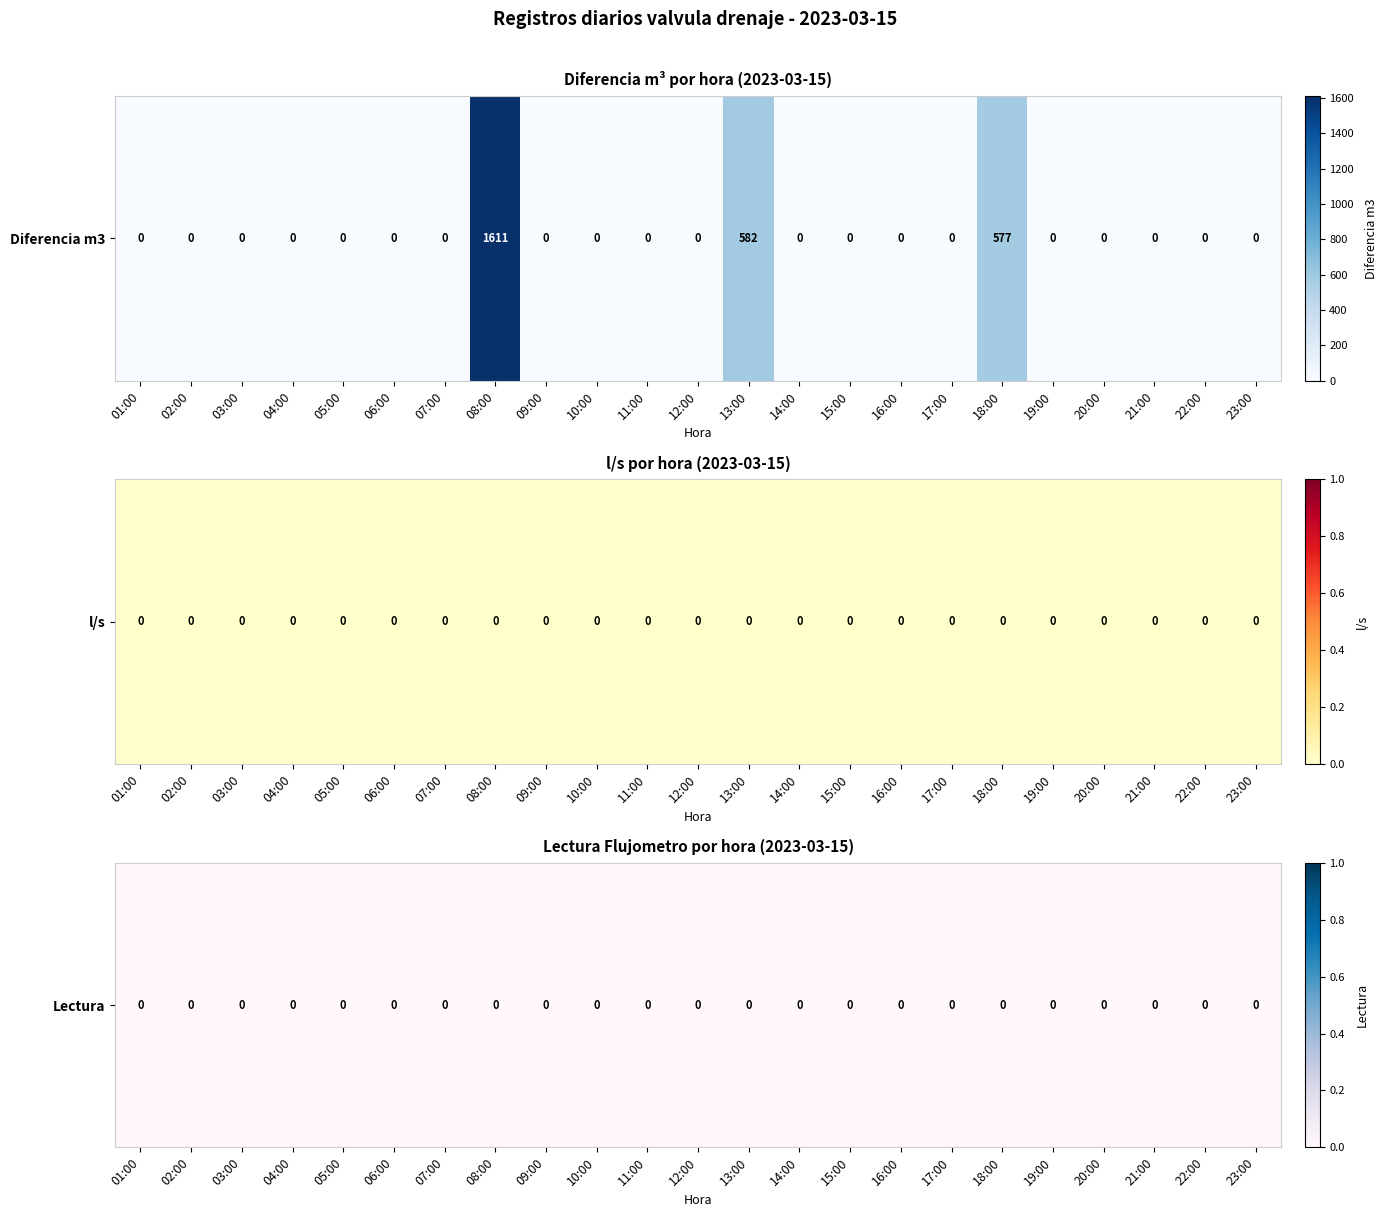

Is the value of 13:00 at 1 greater than the value of 15:00 at 1?

No